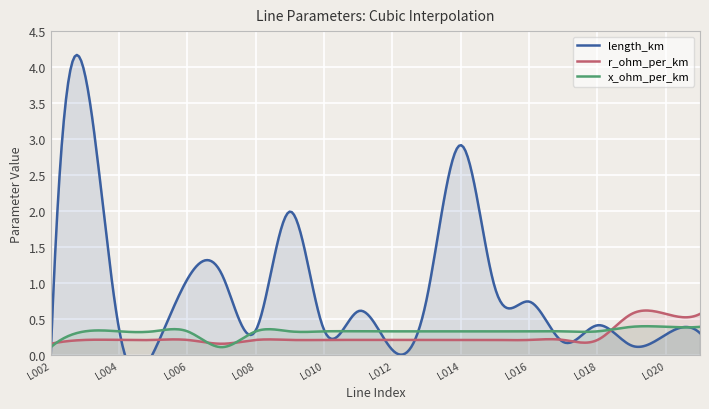

How many lines are shown in the chart?

3